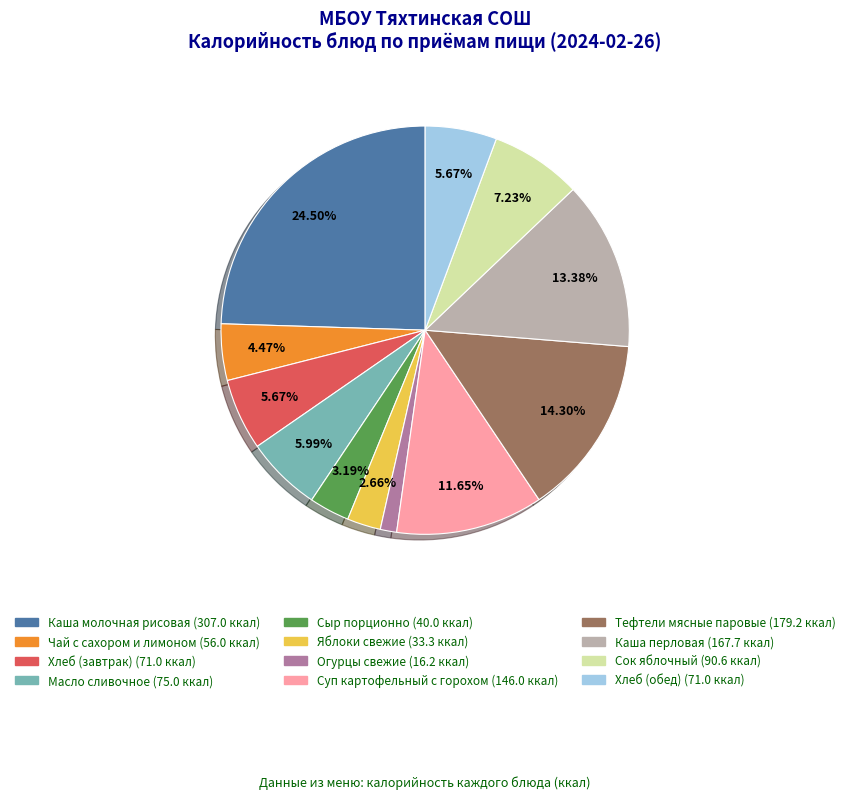

What is the largest slice in the pie chart?

Каша молочная рисовая